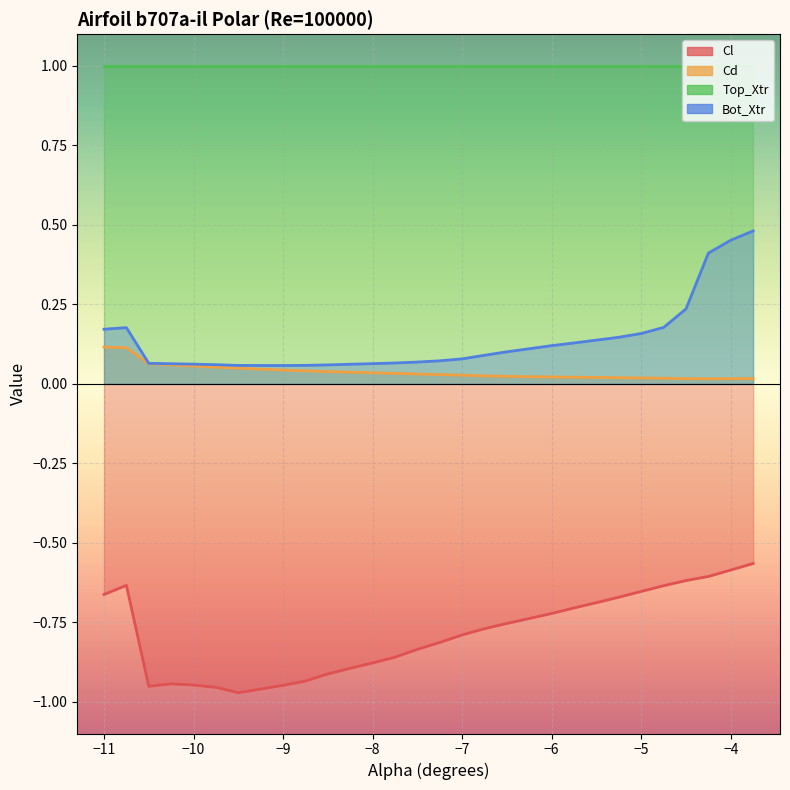

What are all the series names shown in the legend?

Cl, Cd, Top_Xtr, Bot_Xtr